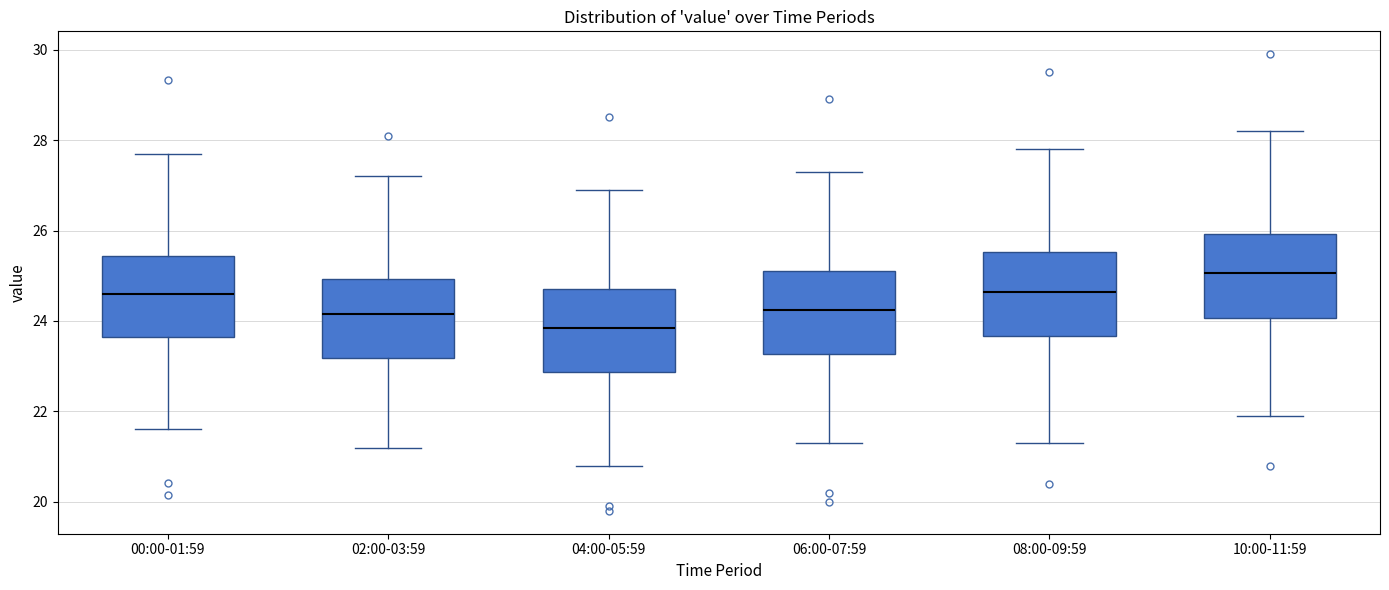

Reading left to right, read every box against the y-axis: the position of its median line, the range the box covers, and the ends of its whiskers. The values are not printed on the chart, so give them approximately, as read against the axis.

00:00-01:59: median 24.6, box 23.6 to 25.4, whiskers 21.6 to 27.8
02:00-03:59: median 24.2, box 23.2 to 25.0, whiskers 21.2 to 27.2
04:00-05:59: median 23.8, box 22.8 to 24.8, whiskers 20.8 to 27.0
06:00-07:59: median 24.2, box 23.2 to 25.2, whiskers 21.4 to 27.4
08:00-09:59: median 24.6, box 23.6 to 25.6, whiskers 21.4 to 27.8
10:00-11:59: median 25.0, box 24.0 to 26.0, whiskers 22.0 to 28.2